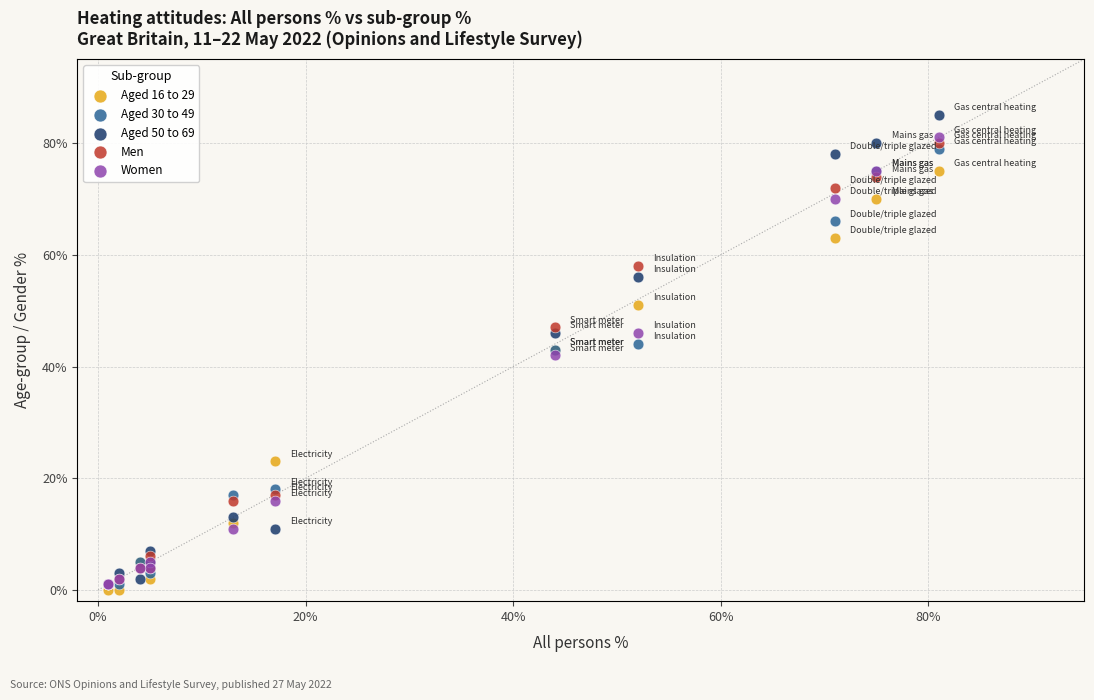

Which series has the largest Y range (max minus min)?

Aged 50 to 69